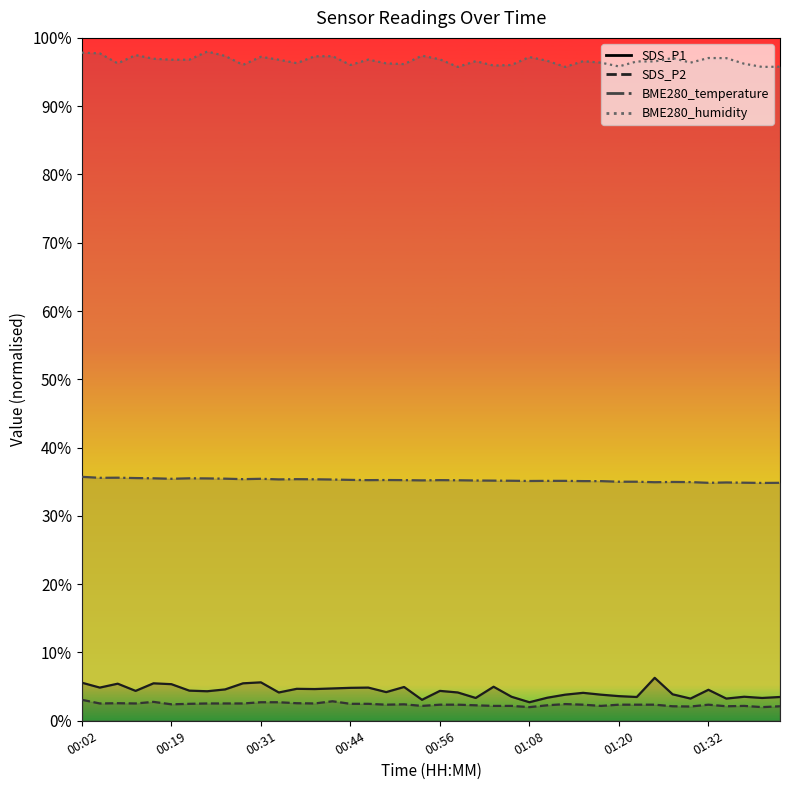

The value of SDS_P1 at 00:09 is 7.7. True or false?

False